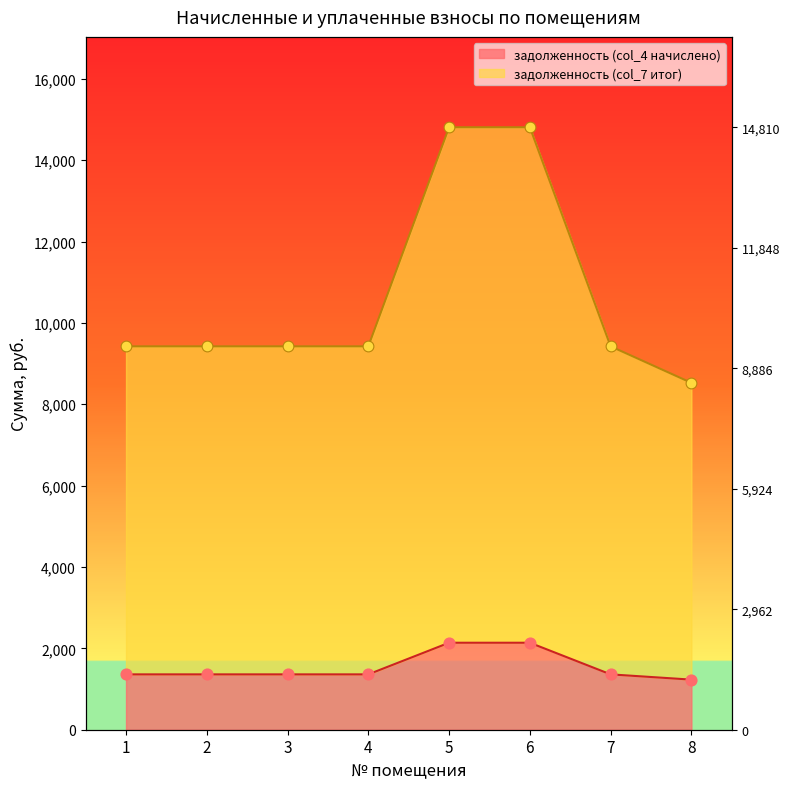

At how many categories does at least one series exceed 5601?

8